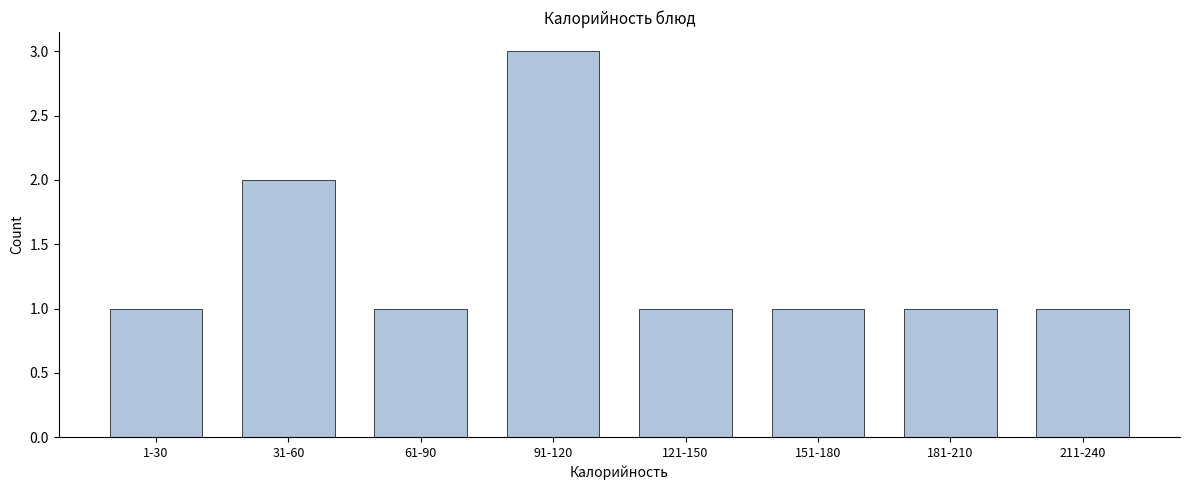

Reading left to right, extract all data points from this chart.

1	2	1	3	1	1	1	1